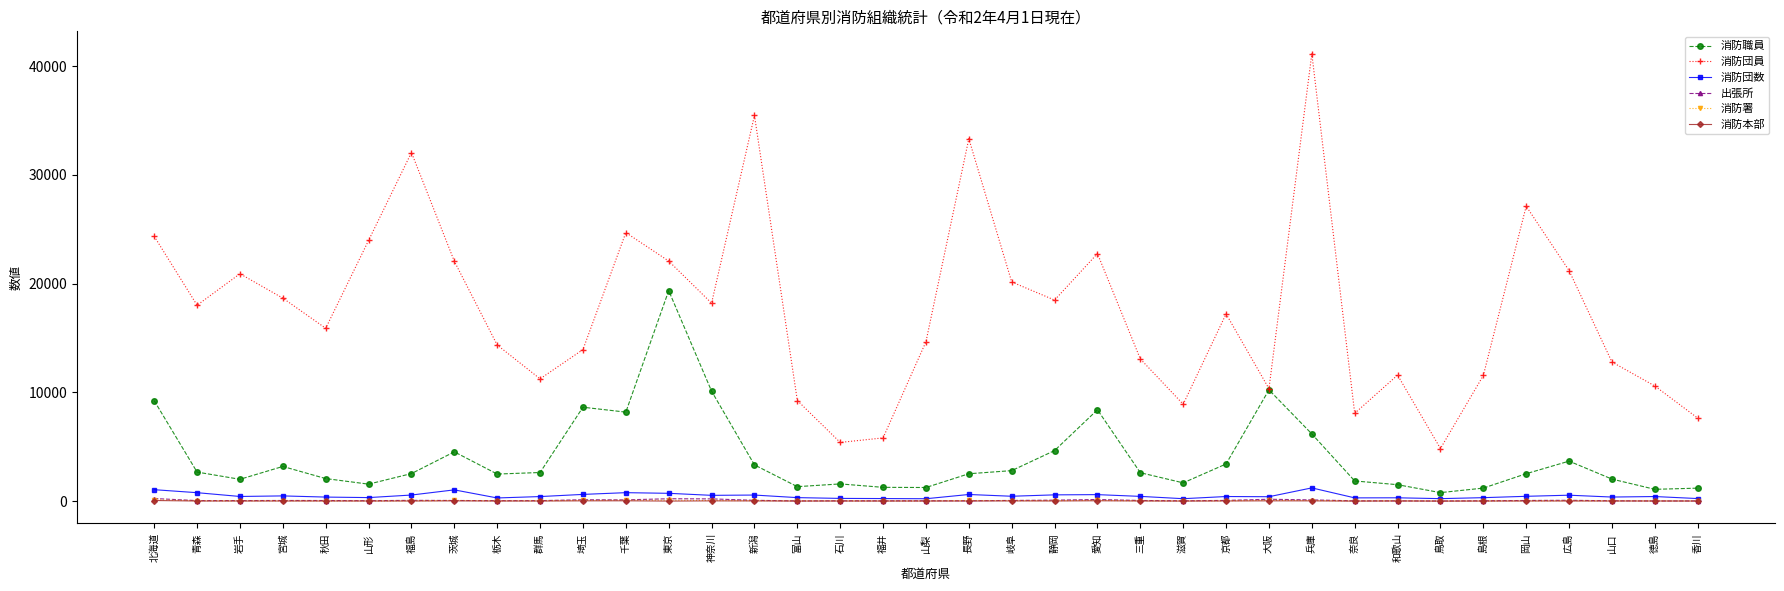

Which series has the largest total across all categories?

消防団員